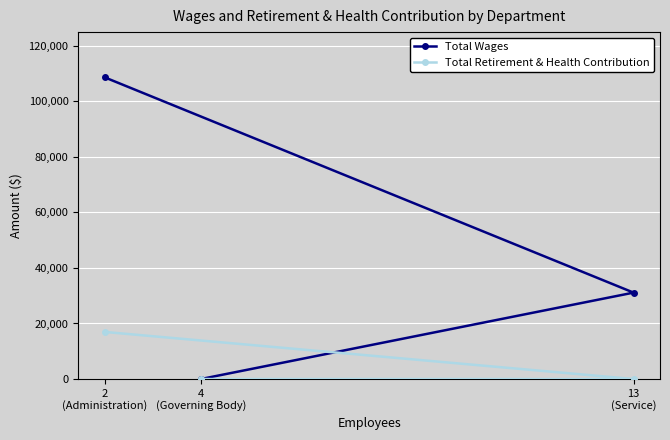

What position from the right is 13
(Service)?

1